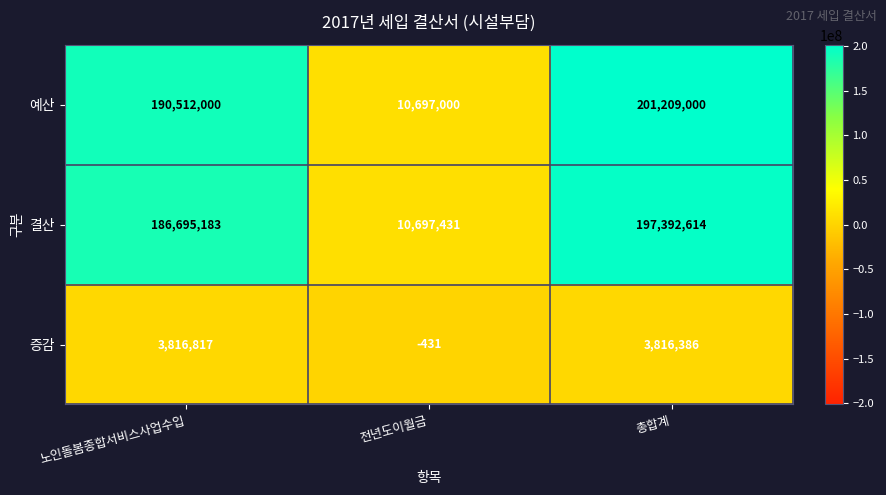

Where does the 증감 series first go above 3816386?

노인돌봄종합서비스사업수입